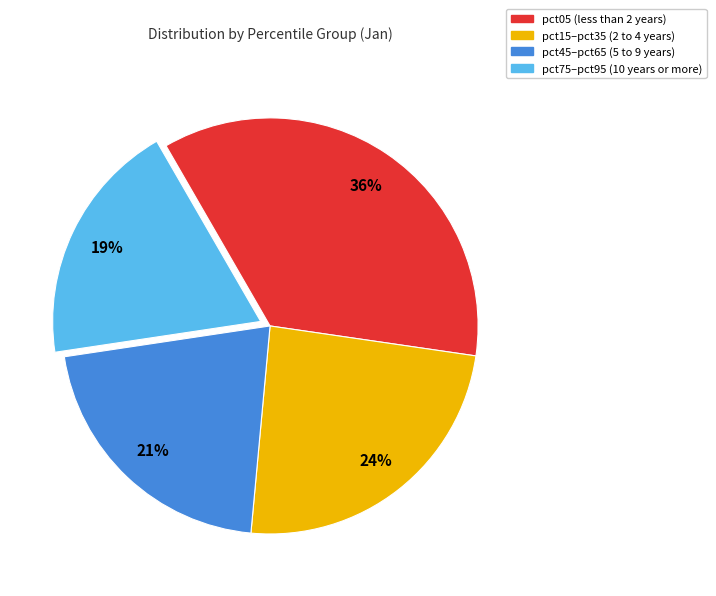

Does any single category account for the majority?

No